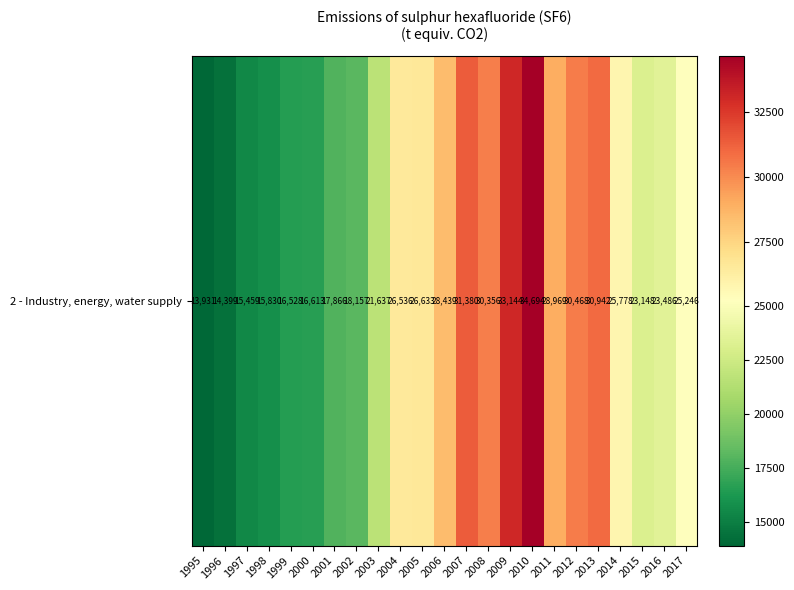

Count the number of data series in this chart.

1